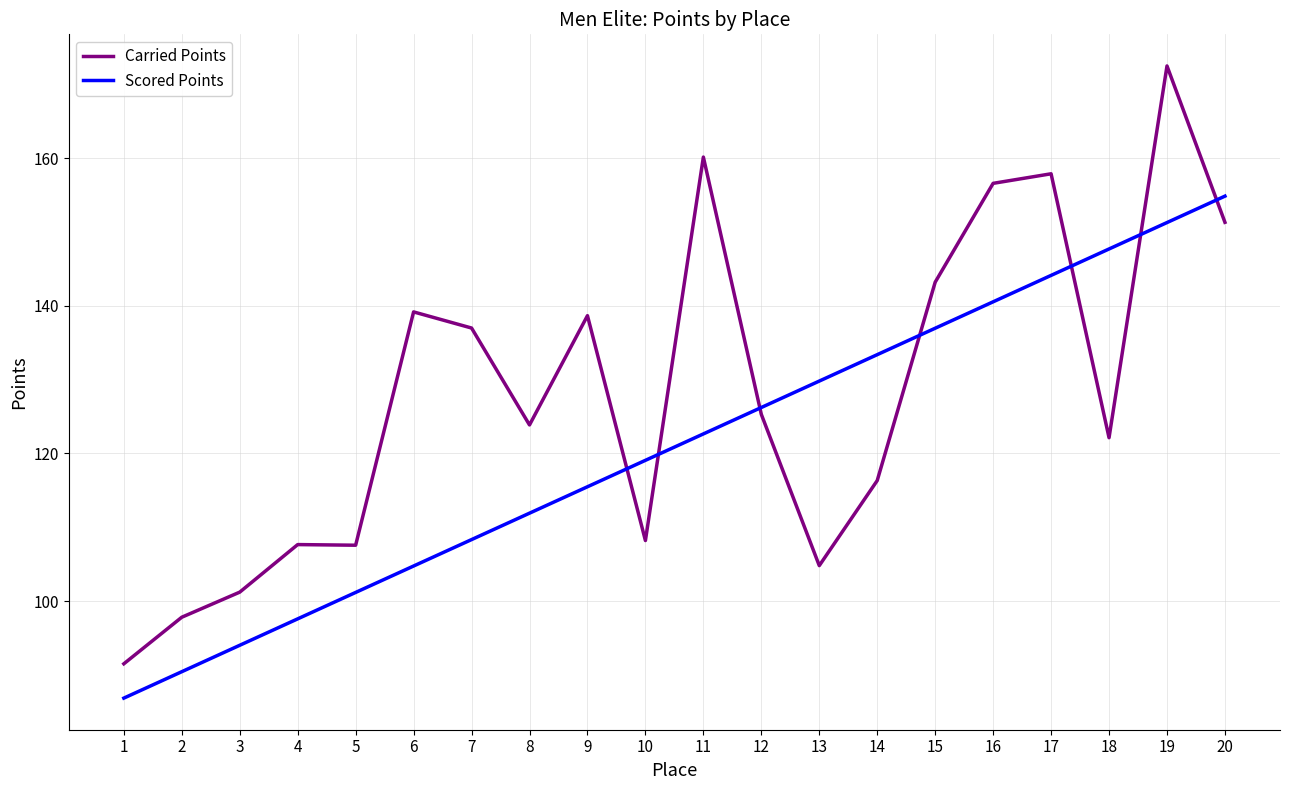

What is the spread (max minus min) of values at 20?

3.5